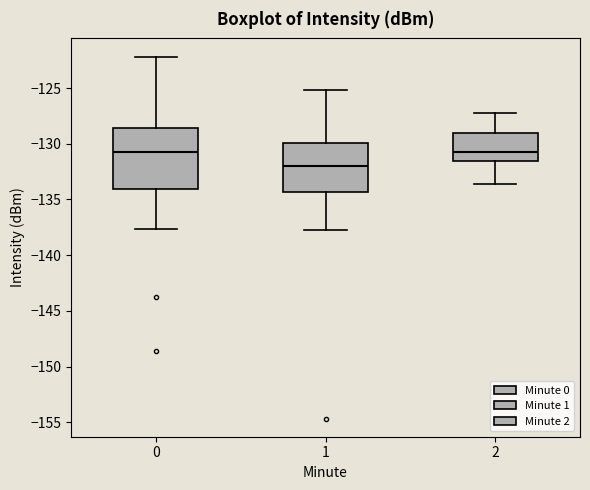

Comparing the boxes themselves (not the whiskers), which one is the tallest?

0